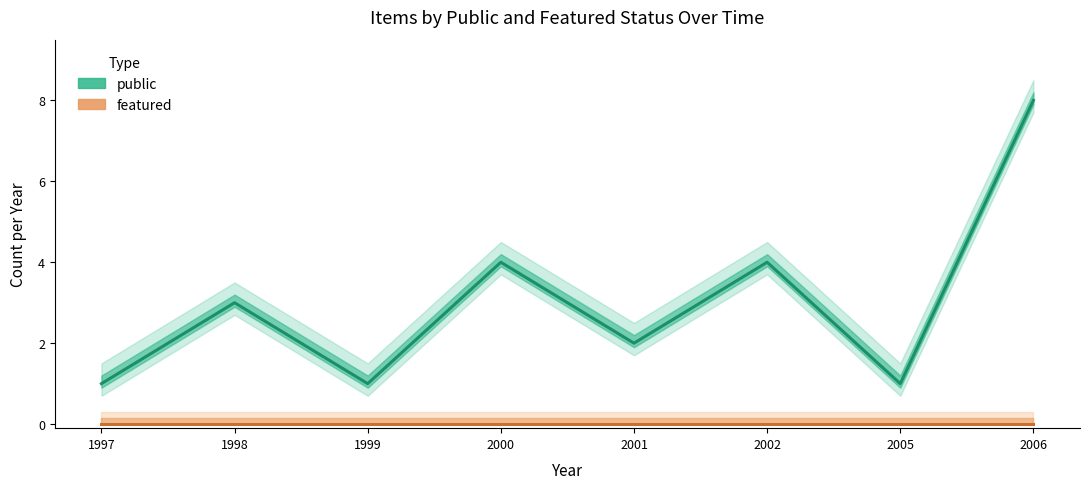

How many lines are shown in the chart?

2